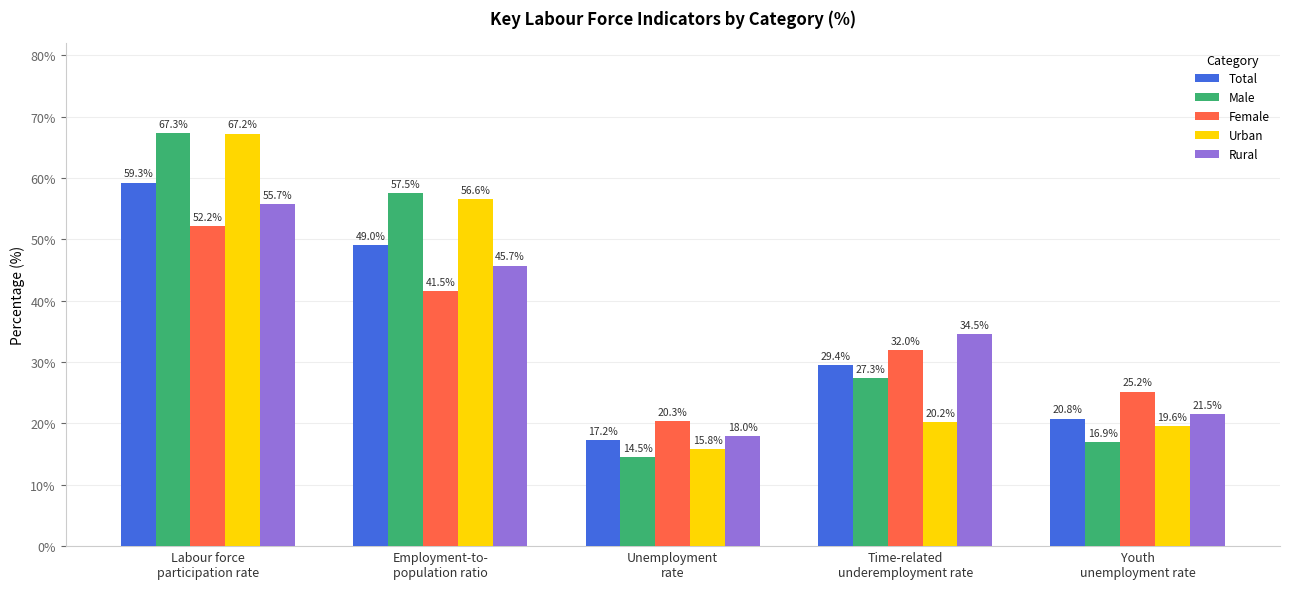

What is the highest value of the Female series?

52.2